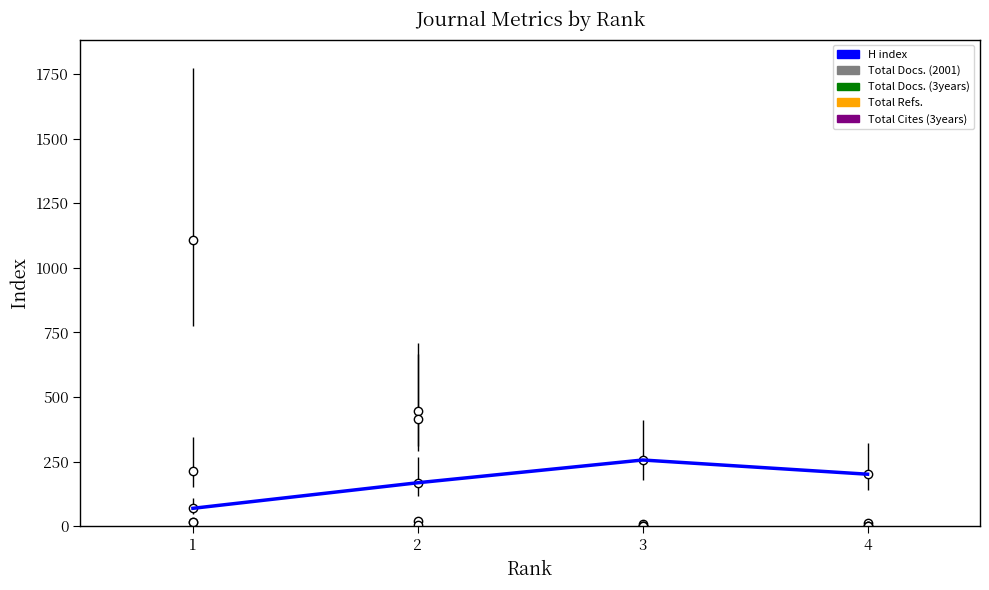

True or false: the data shows 114 at 1.

False